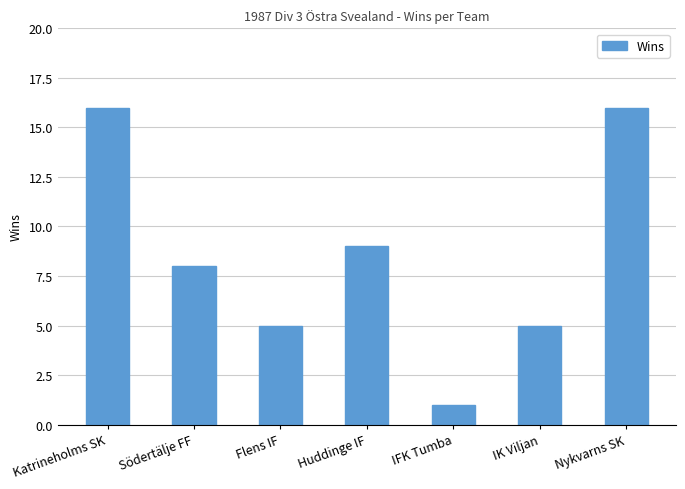

What is the difference between the second highest and second lowest values?

11